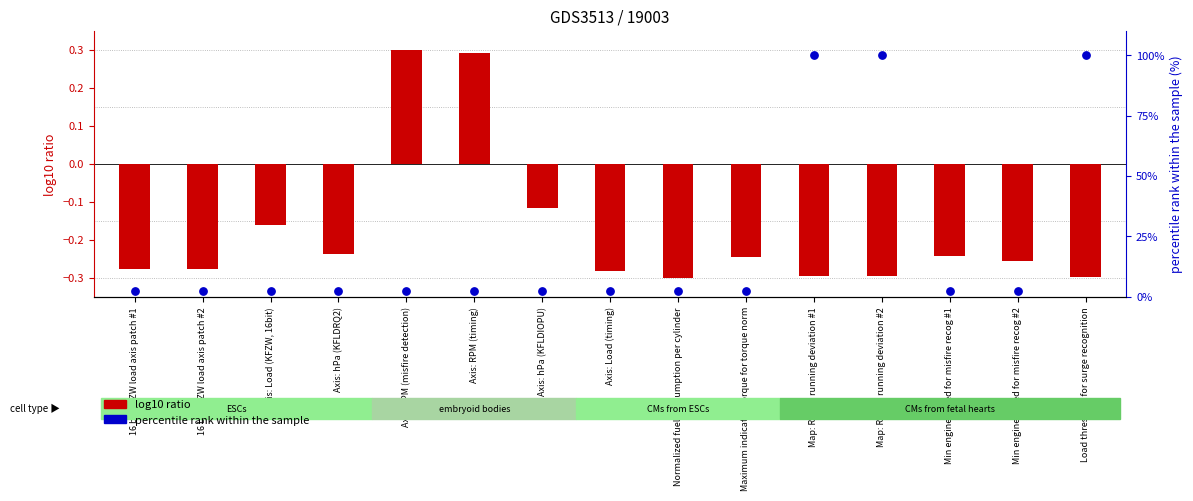

At which category is the sum across all series the highest?

Map: Rough running deviation #1